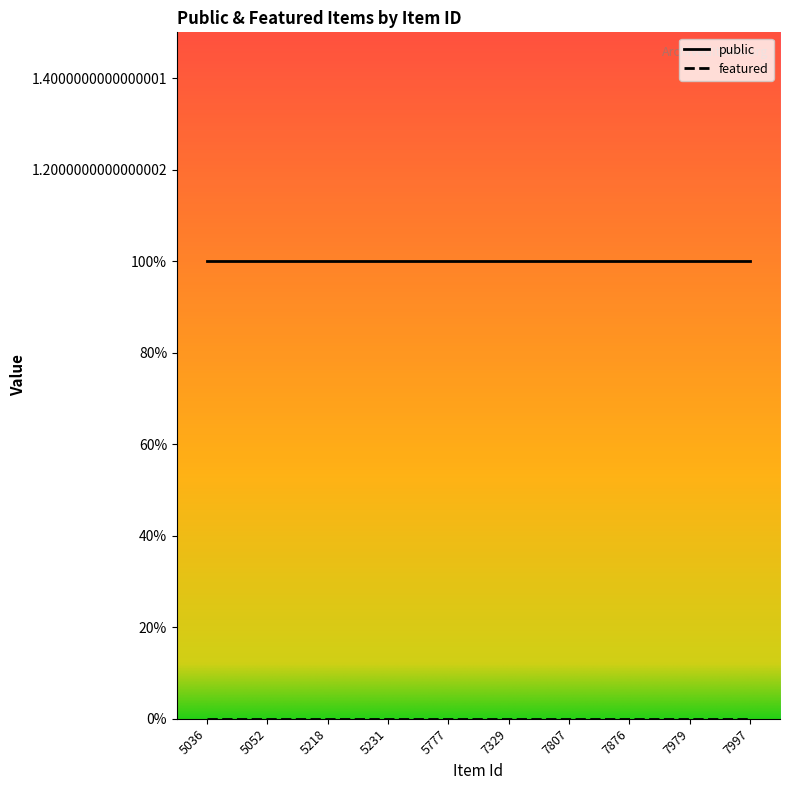

Which series has the largest total across all categories?

public